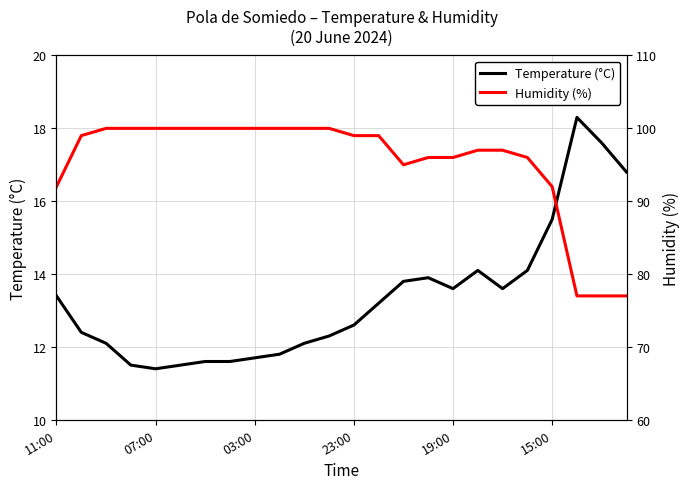

Which series has the largest total across all categories?

Humidity (%)